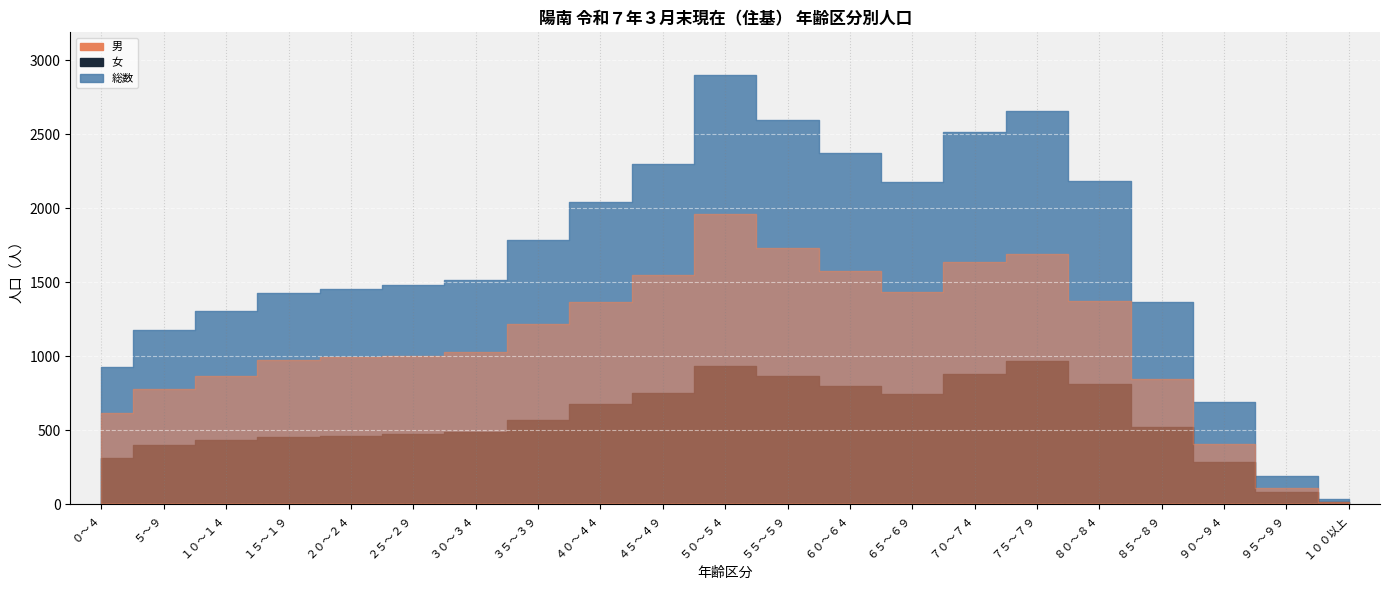

Which category has the lowest value across all series?

１００以上